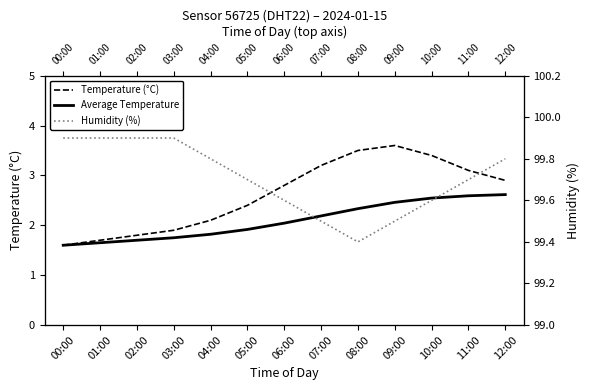

Between 03:00 and 08:00, which series saw the biggest shift?

Temperature (°C)